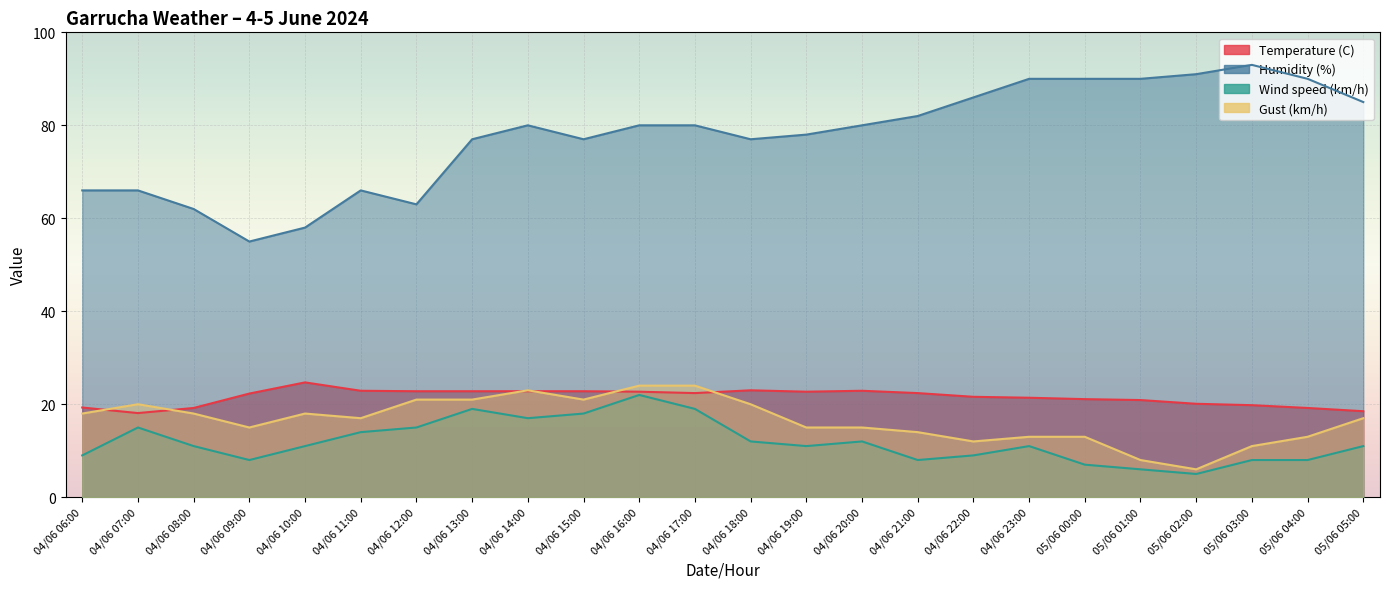

How many series are shown in this chart?

4